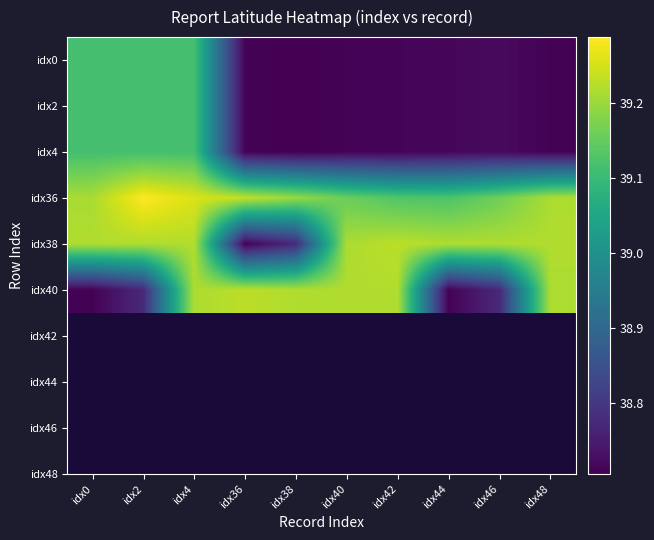

Reading right to left, extract all data points from this chart.

idx0: idx48=38.7	idx46=38.7	idx44=38.7	idx42=38.7	idx40=38.7	idx38=38.7	idx36=38.7	idx4=39.1	idx2=39.1	idx0=39.1
idx2: idx48=38.7	idx46=38.7	idx44=38.7	idx42=38.7	idx40=38.7	idx38=38.7	idx36=38.7	idx4=39.1	idx2=39.1	idx0=39.1
idx4: idx48=38.7	idx46=38.7	idx44=38.7	idx42=38.7	idx40=38.7	idx38=38.7	idx36=38.7	idx4=39.1	idx2=39.1	idx0=39.1
idx36: idx48=39.2	idx46=39.2	idx44=39.1	idx42=39.1	idx40=39.2	idx38=39.2	idx36=39.2	idx4=39.3	idx2=39.3	idx0=39.2
idx38: idx48=39.2	idx46=39.2	idx44=39.2	idx42=39.2	idx40=39.2	idx38=38.8	idx36=38.7	idx4=39.2	idx2=39.2	idx0=39.2
idx40: idx48=39.2	idx46=38.8	idx44=38.7	idx42=39.2	idx40=39.2	idx38=39.2	idx36=39.2	idx4=39.2	idx2=38.8	idx0=38.7